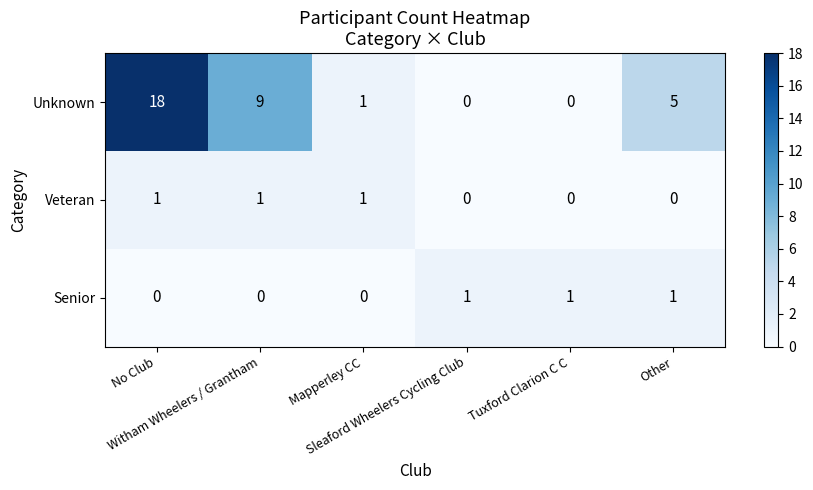

Which series has the largest total across all categories?

Unknown